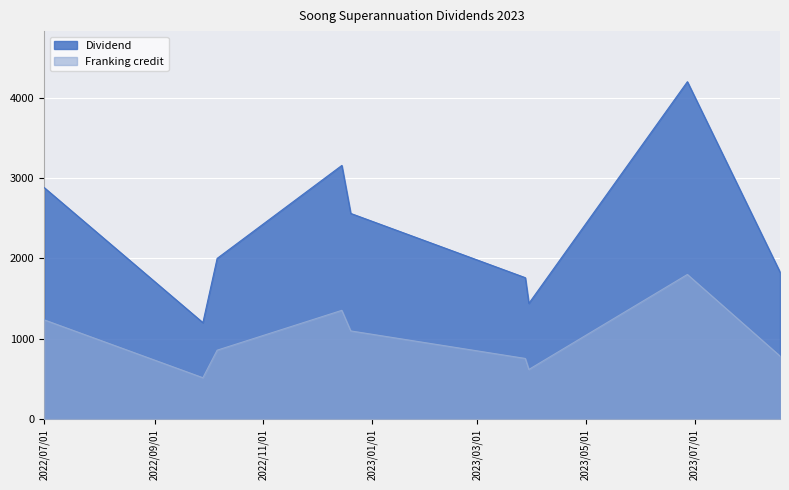

In Dividend, how many points are higher than both neighbors (excluding endpoints)?

2